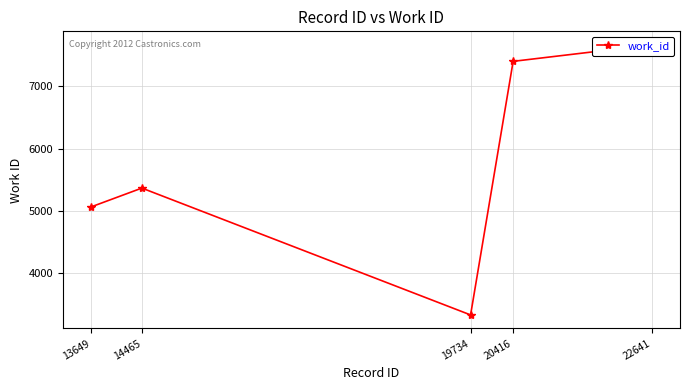

What is the difference between the values at 13649 and 20416?

2337